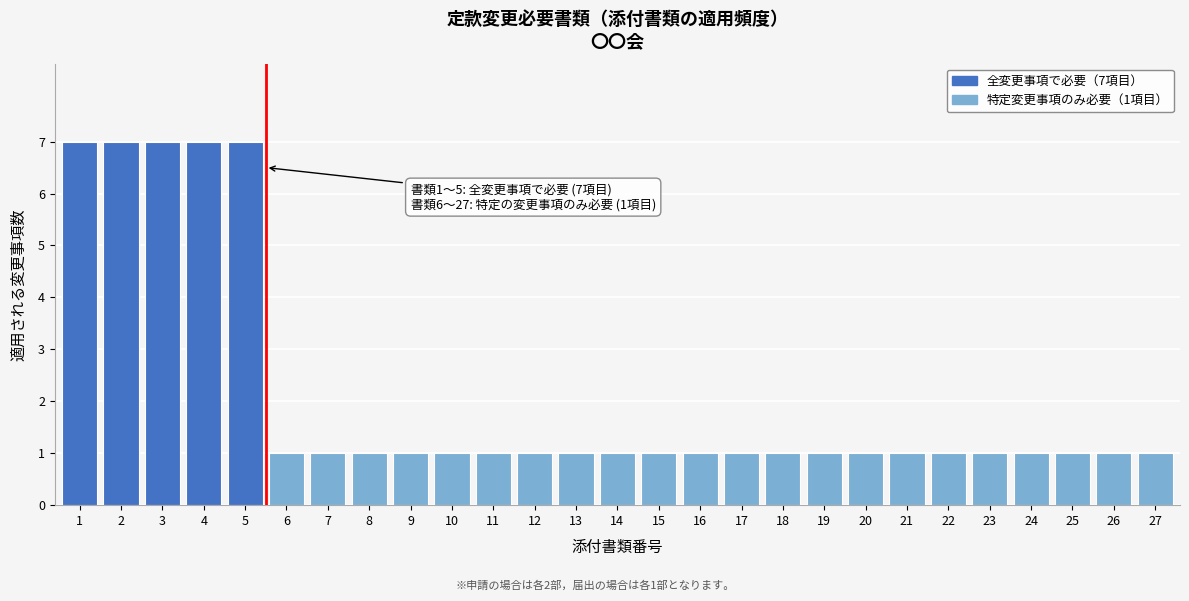

Reading left to right, list all the values displayed in this chart.

7	7	7	7	7	1	1	1	1	1	1	1	1	1	1	1	1	1	1	1	1	1	1	1	1	1	1